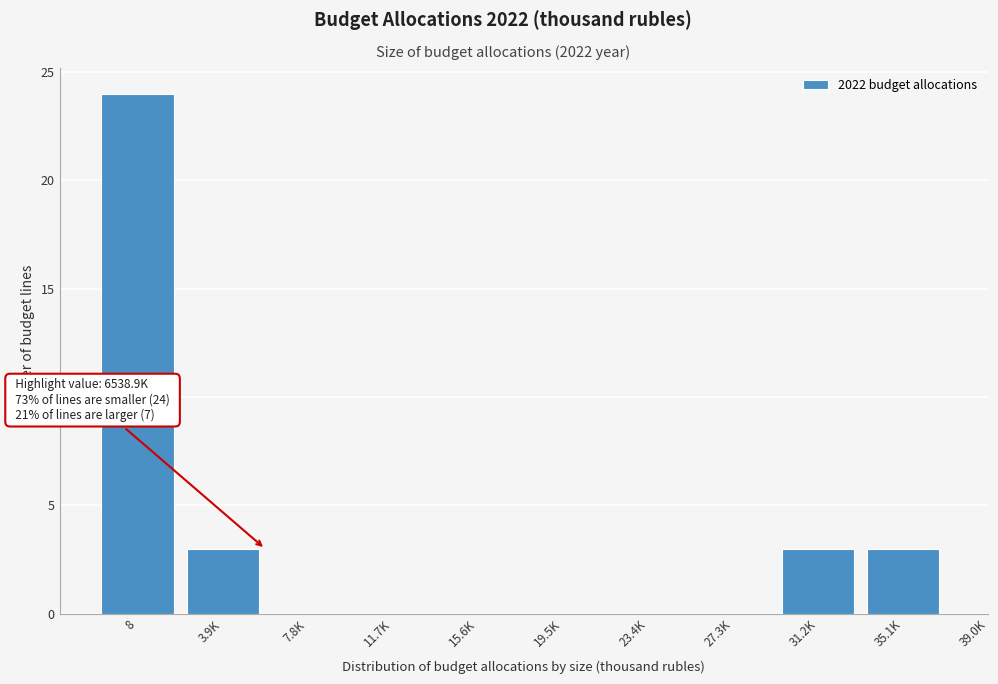

Reading right to left, extract all data points from this chart.

35.1K=3	31.2K=3	27.3K=0	23.4K=0	19.5K=0	15.6K=0	11.7K=0	7.8K=0	3.9K=3	8=24